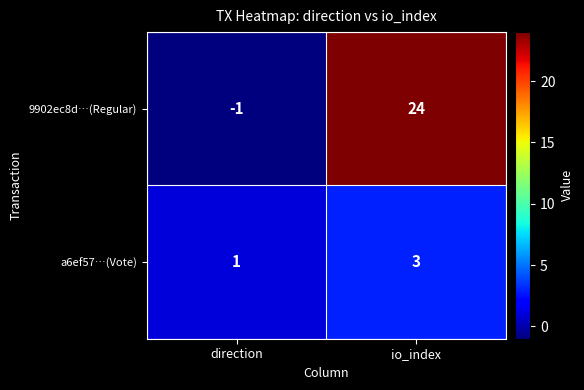

What is the average value of the 9902ec8d…(Regular) series?

12